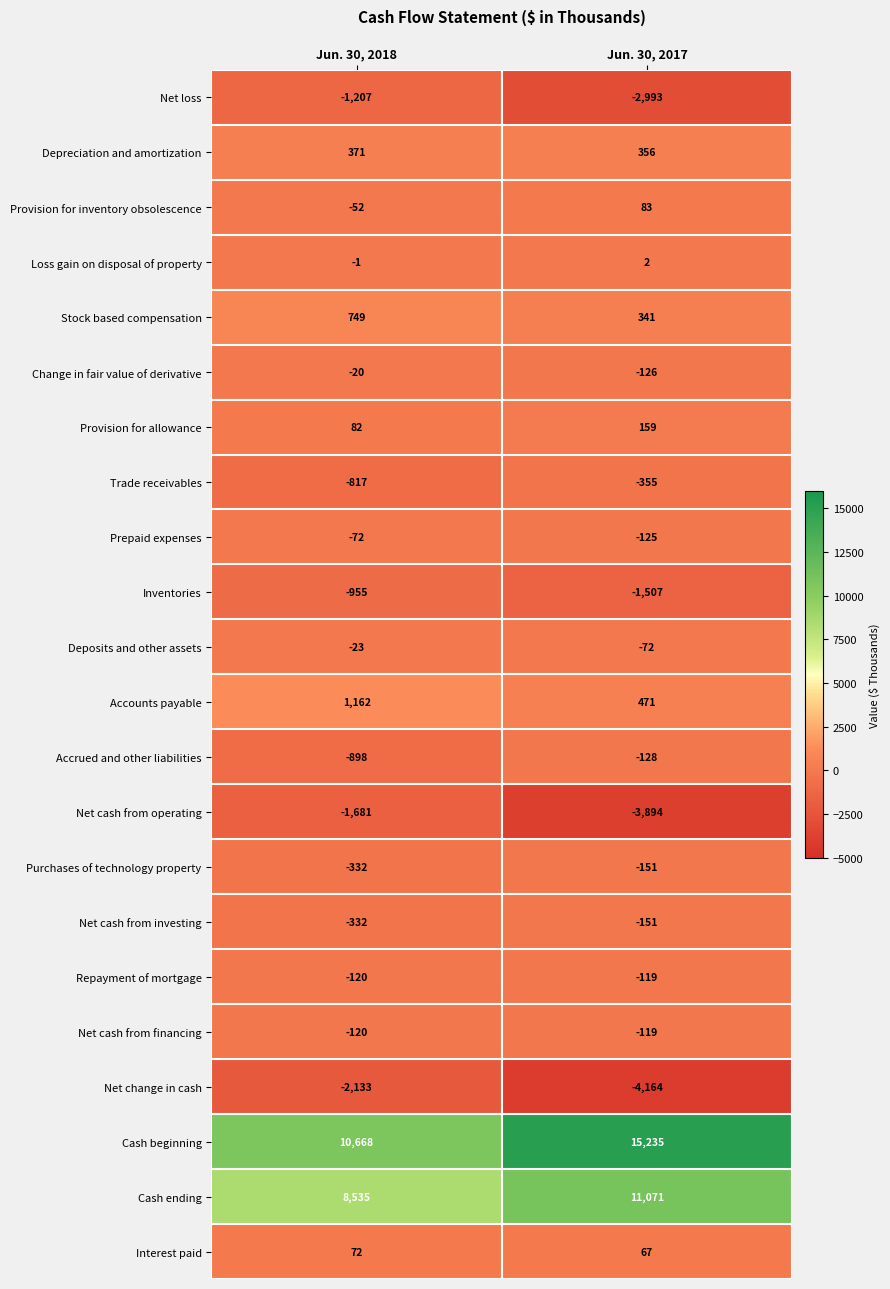

Where is Change in fair value of derivative nearest to the value -73?

Jun. 30, 2018